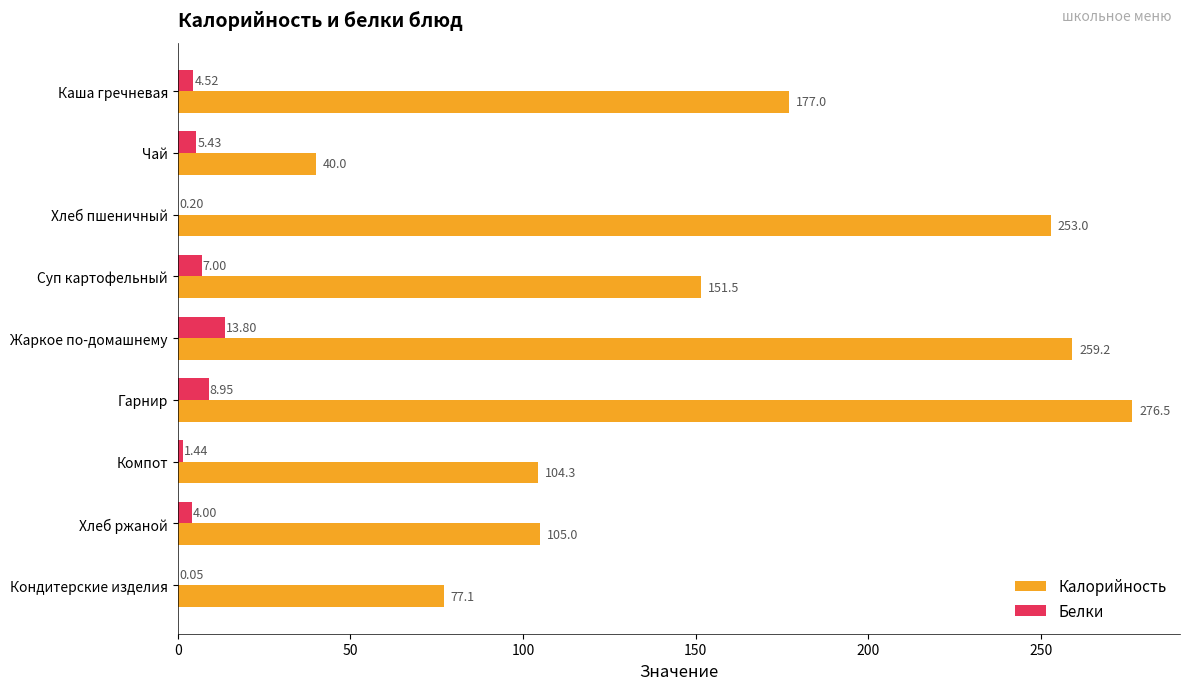

What is the sum of the Калорийность values at Хлеб ржаной and Жаркое по-домашнему?

364.2